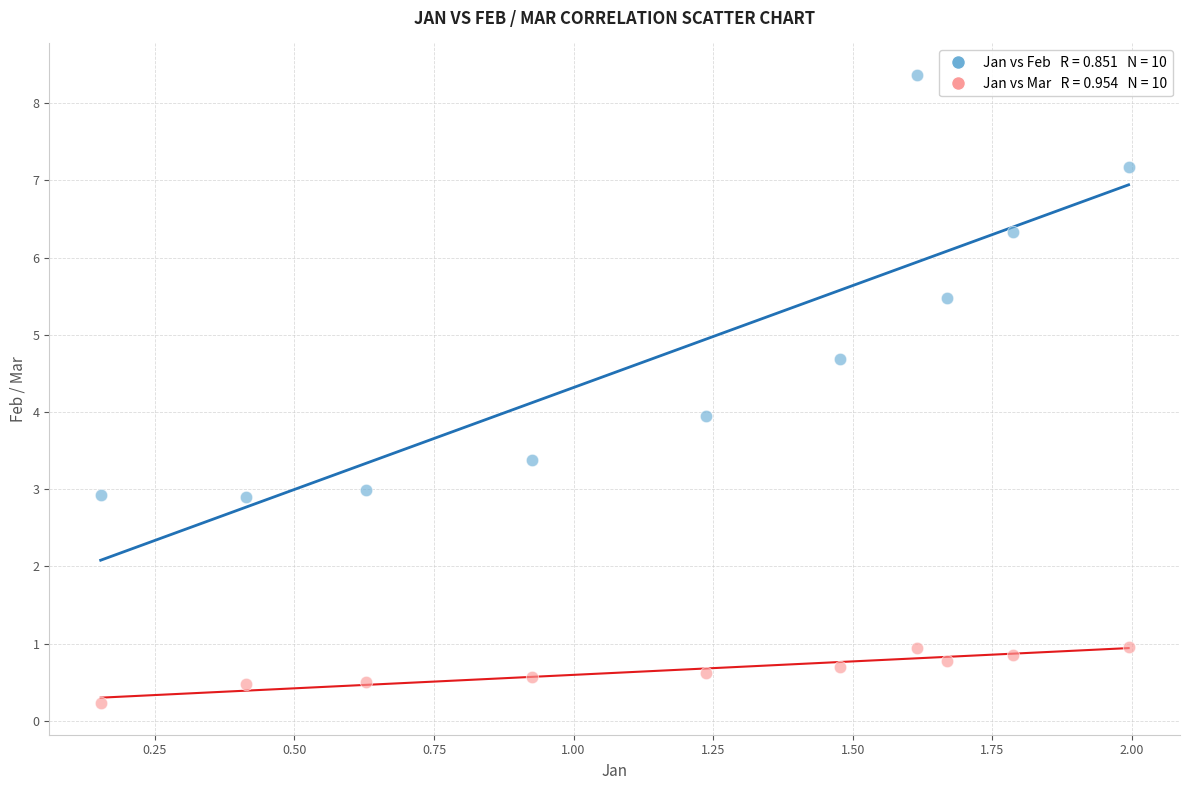

Across all data points, what is the range of Y values (max minus min)?

8.1